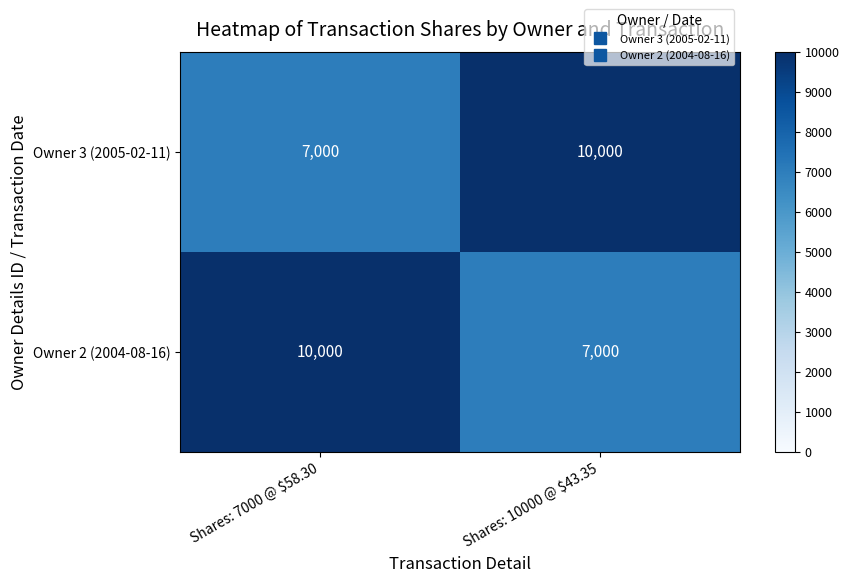

What is the average value of the Owner 3 (2005-02-11) series?

8500